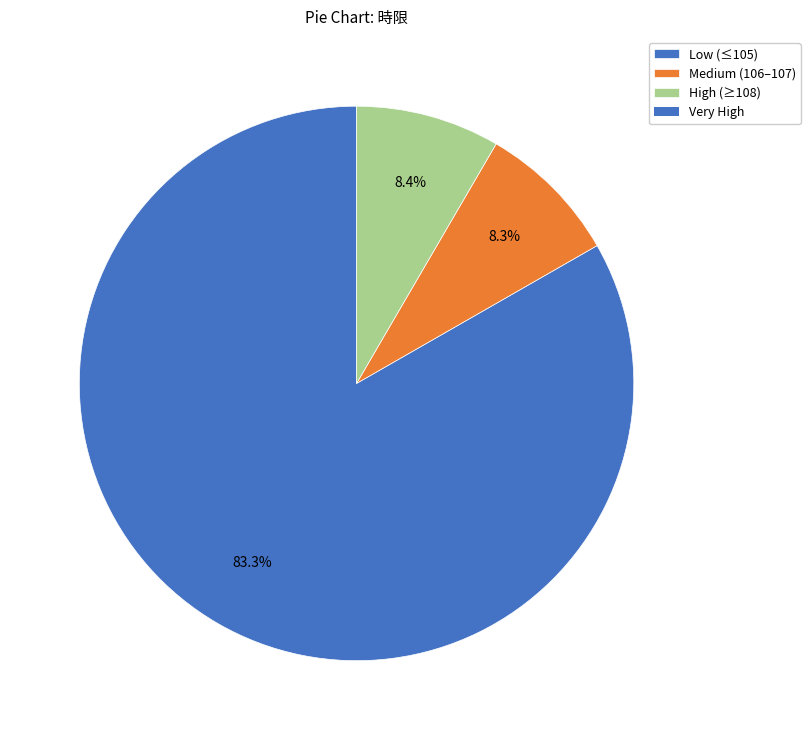

Does any single category account for the majority?

Yes